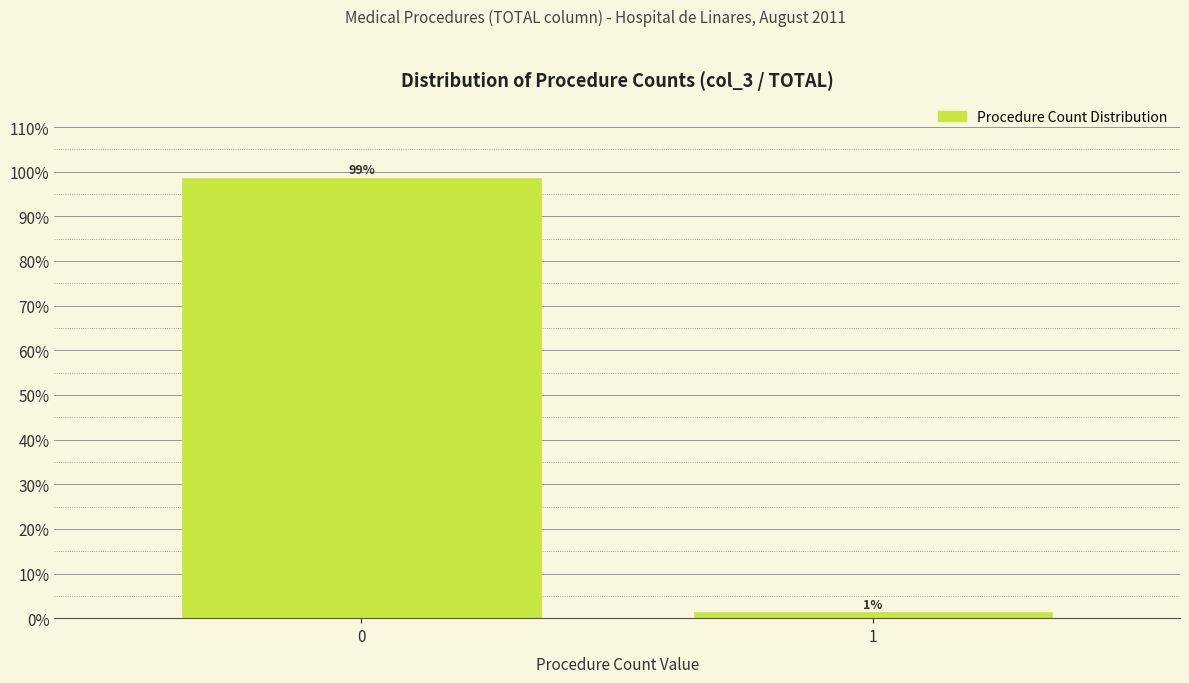

Rank the categories by value from lowest to highest.

1, 0